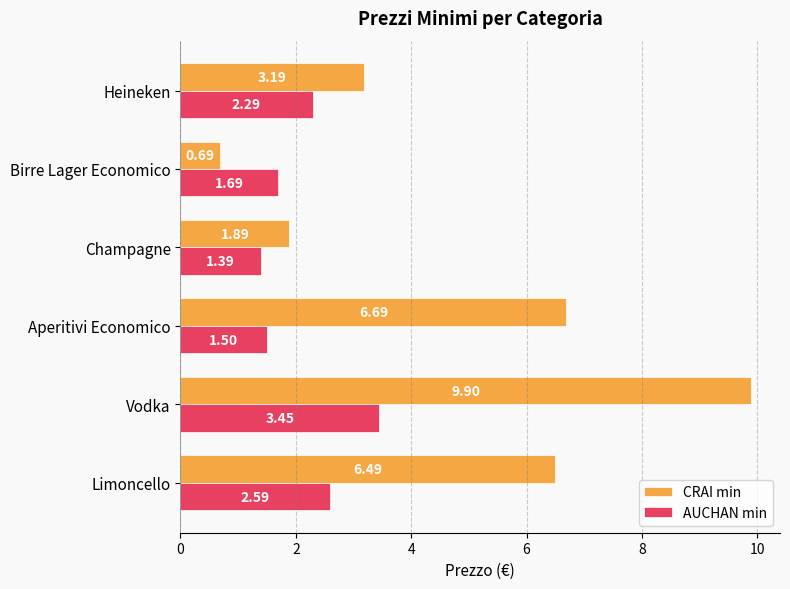

What is the spread (max minus min) of values at Limoncello?

3.9